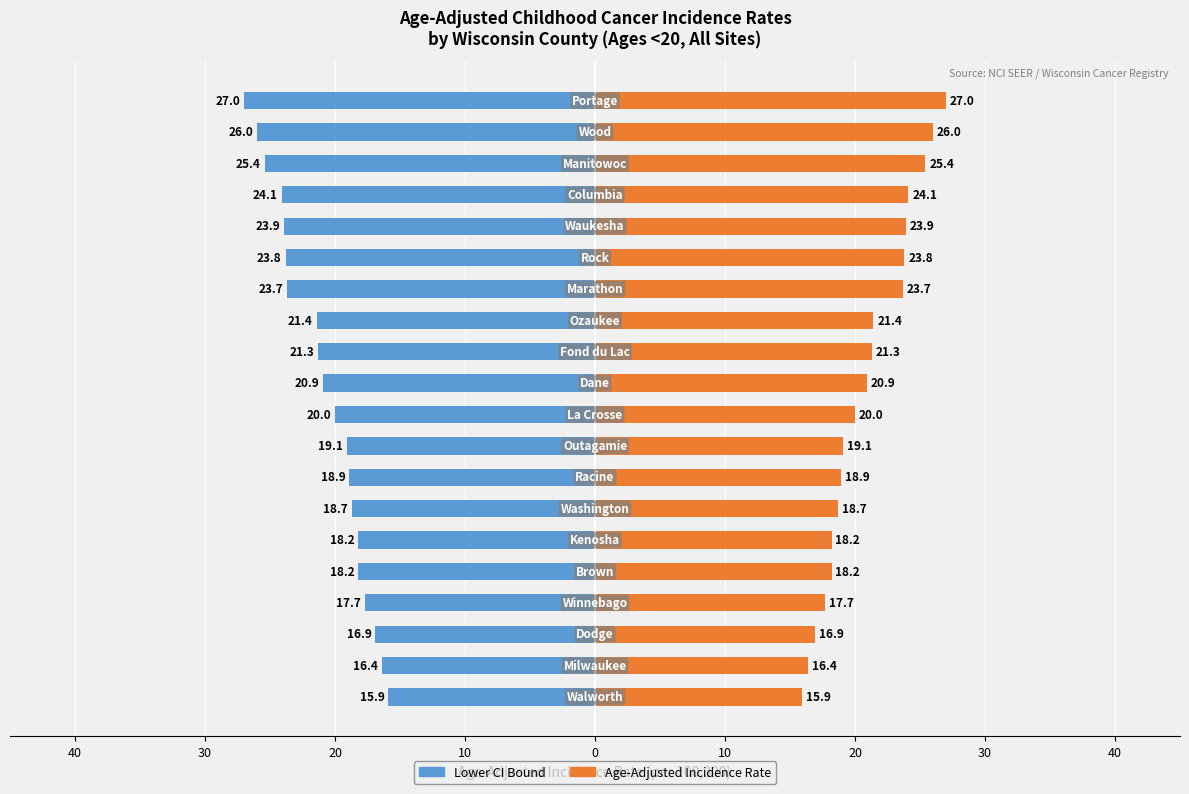

Reading left to right, transcribe all the data shown in this chart.

Incidence Rate: -15.9	-16.4	-16.9	-17.7	-18.2	-18.2	-18.7	-18.9	-19.1	-20.0	-20.9	-21.3	-21.4	-23.7	-23.8	-23.9	-24.1	-25.4	-26.0	-27.0
Age-Adjusted Rate: 15.9	16.4	16.9	17.7	18.2	18.2	18.7	18.9	19.1	20.0	20.9	21.3	21.4	23.7	23.8	23.9	24.1	25.4	26.0	27.0